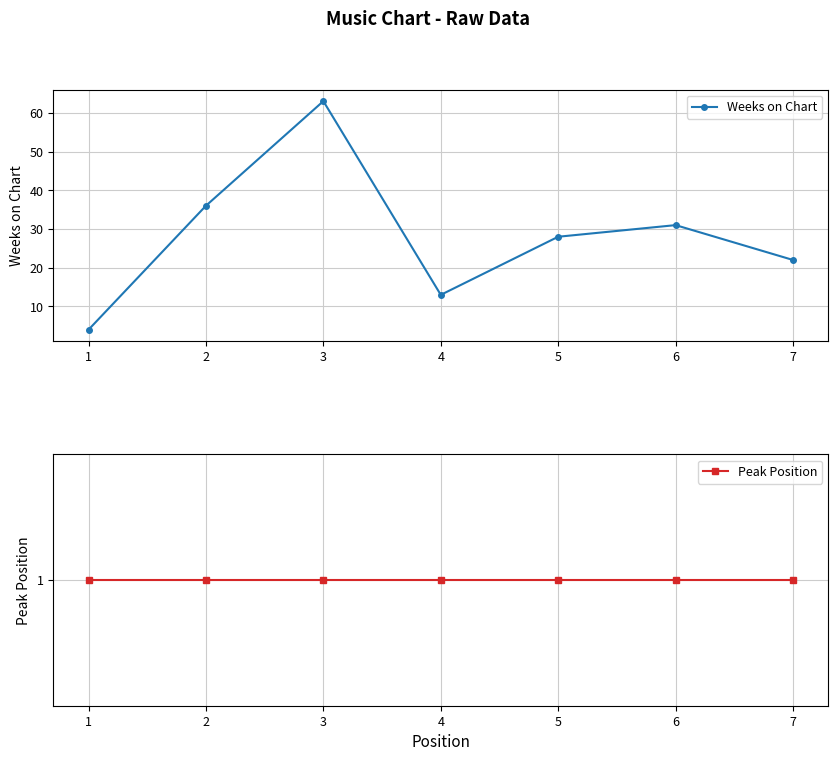

What is the sum of the Peak Position values at 7 and 1?

2